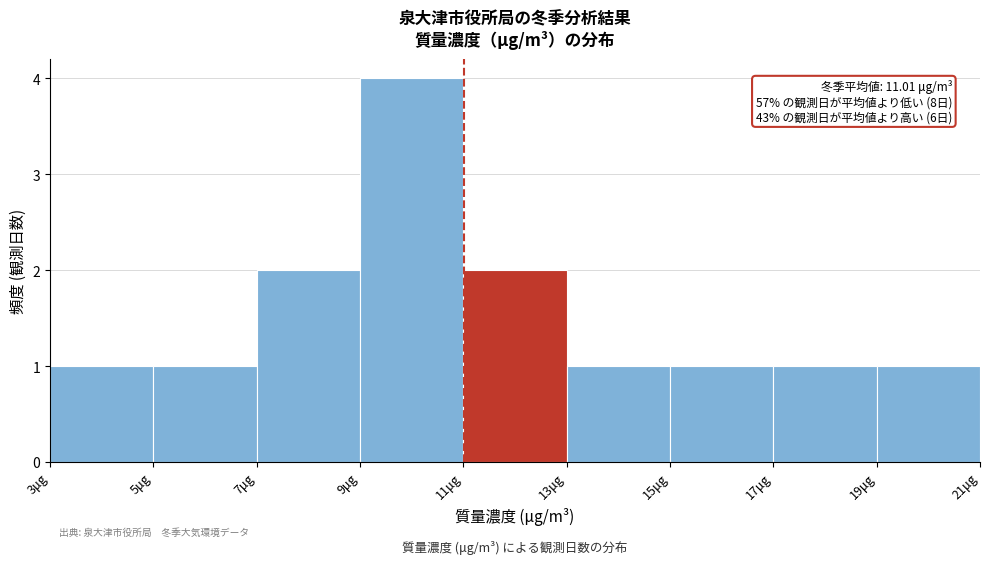

Which range on the x-axis has the tallest bar?

9 to 11